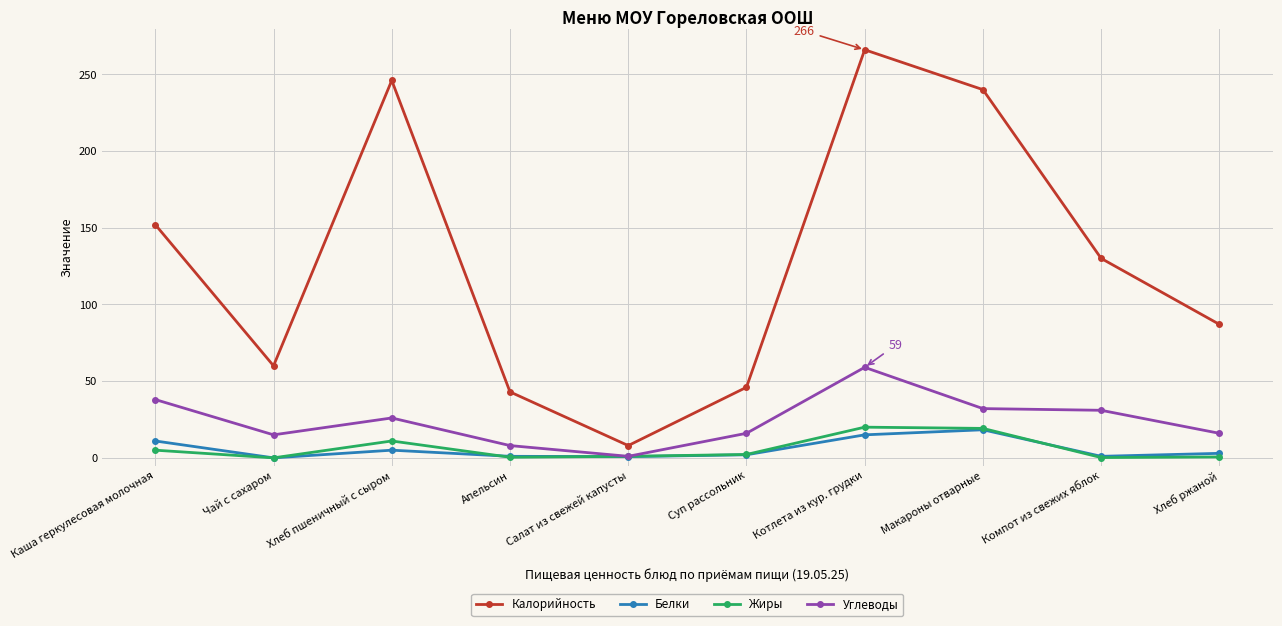

Which series changed the most between Суп рассольник and Макароны отварные?

Калорийность